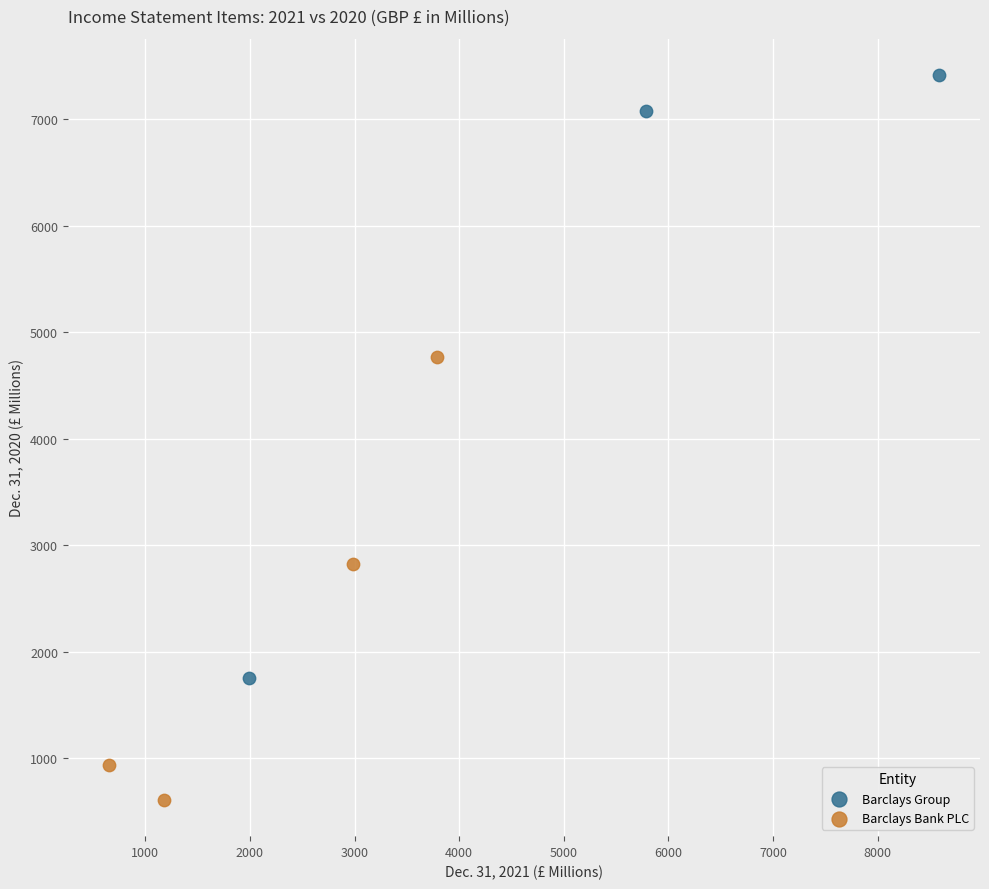

What are all the series names shown in the legend?

Barclays Group, Barclays Bank PLC